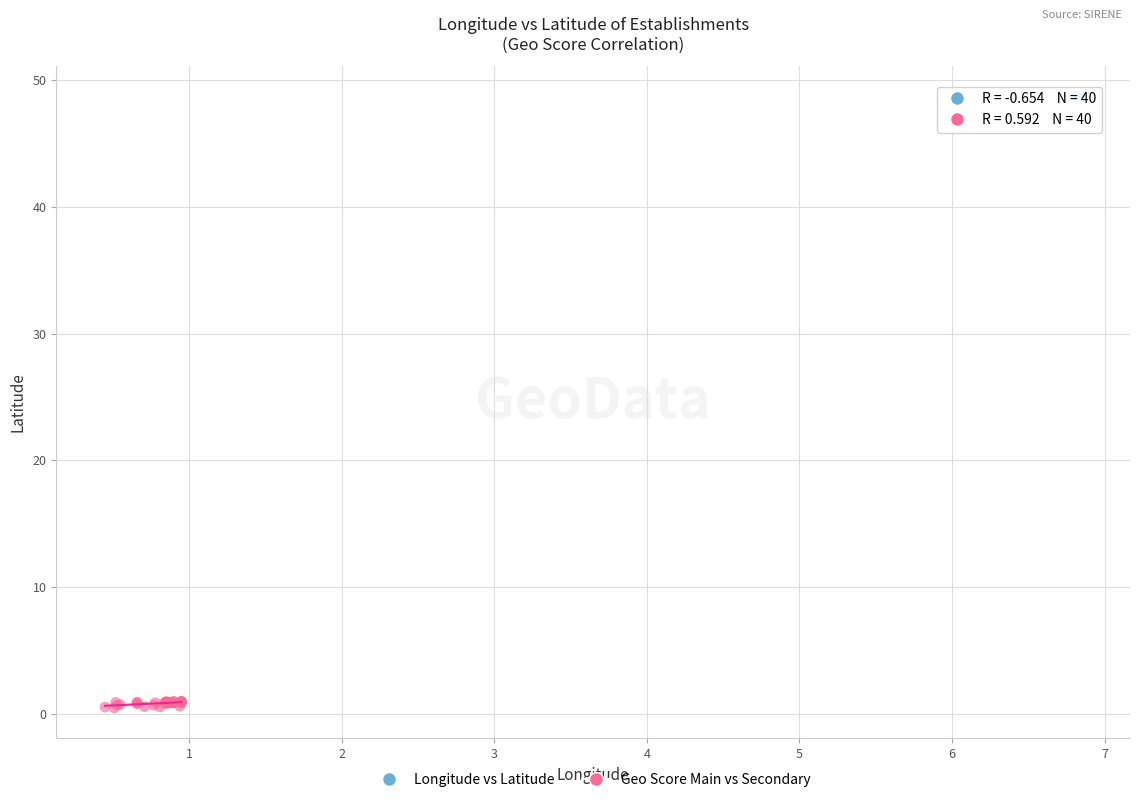

Which series has the widest spread of Y values?

Geo Score Main vs Secondary